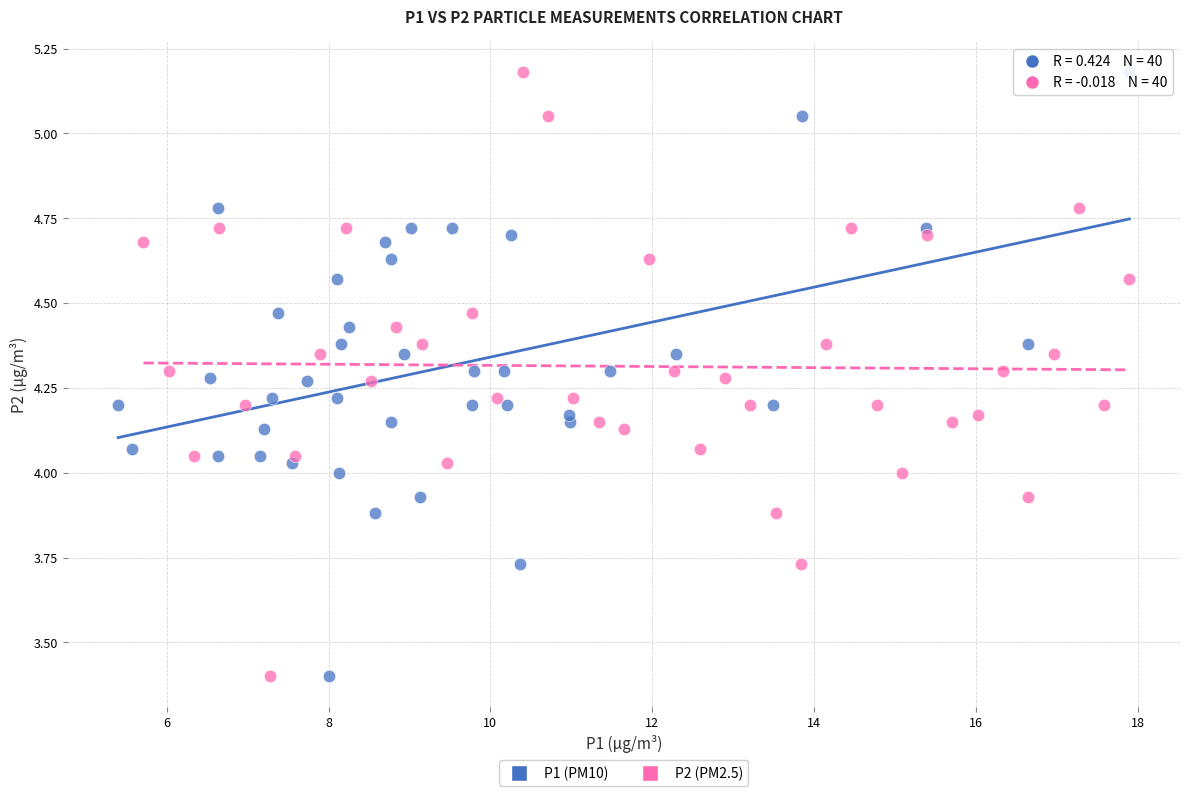

What are all the series names shown in the legend?

P1 (PM10), P2 (PM2.5)